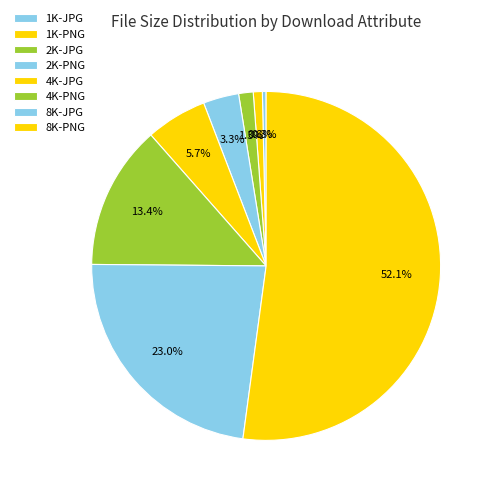

Which category has the smallest portion of the pie?

1K-JPG